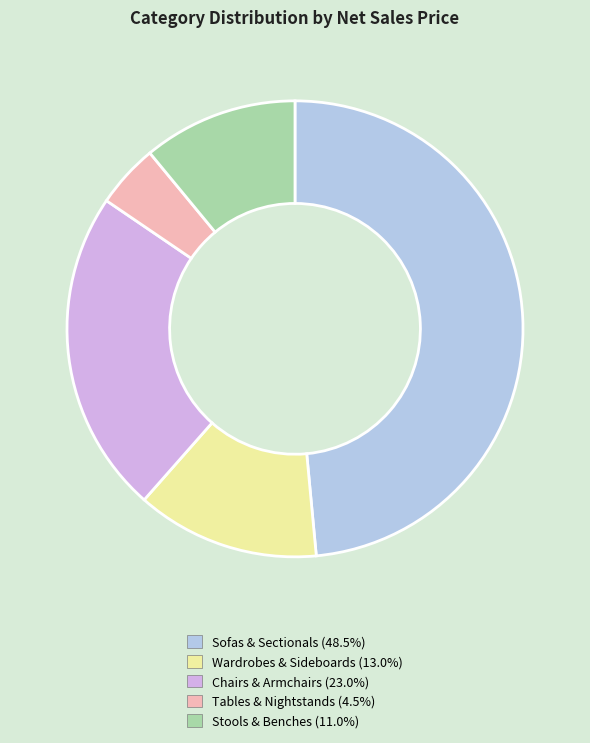

What is the ratio of the value at Tables & Nightstands (4.5%) to the value at Stools & Benches (11.0%)?

0.4